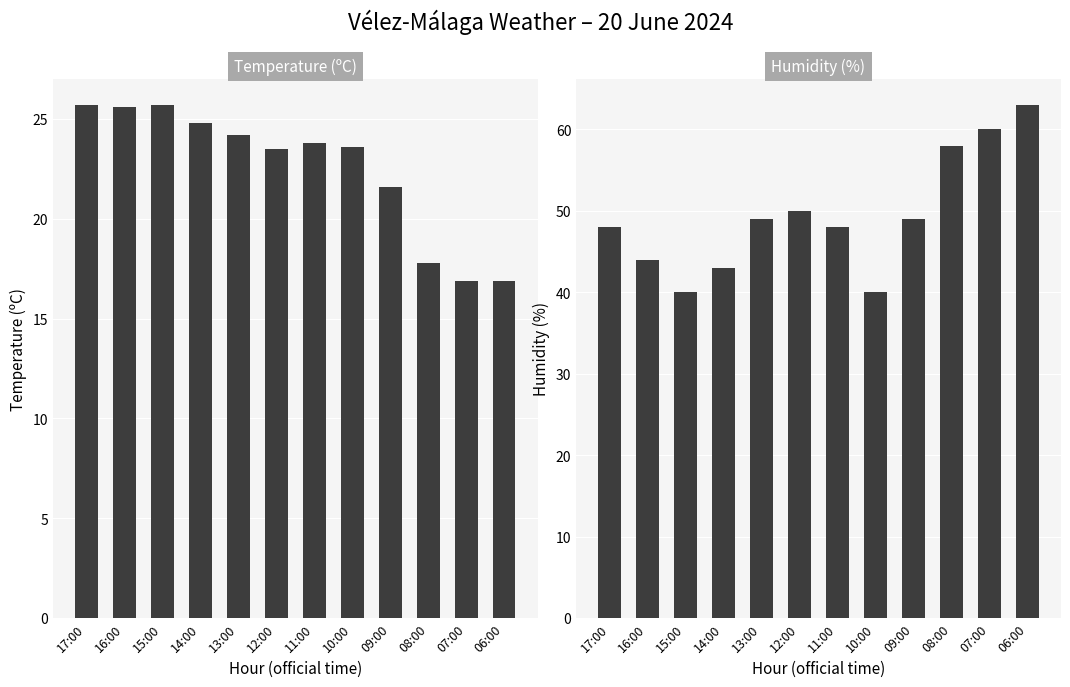

Reading left to right, transcribe all the data shown in this chart.

Temperature (C): 25.7	25.6	25.7	24.8	24.2	23.5	23.8	23.6	21.6	17.8	16.9	16.9
Humidity (%): 48.0	44.0	40.0	43.0	49.0	50.0	48.0	40.0	49.0	58.0	60.0	63.0